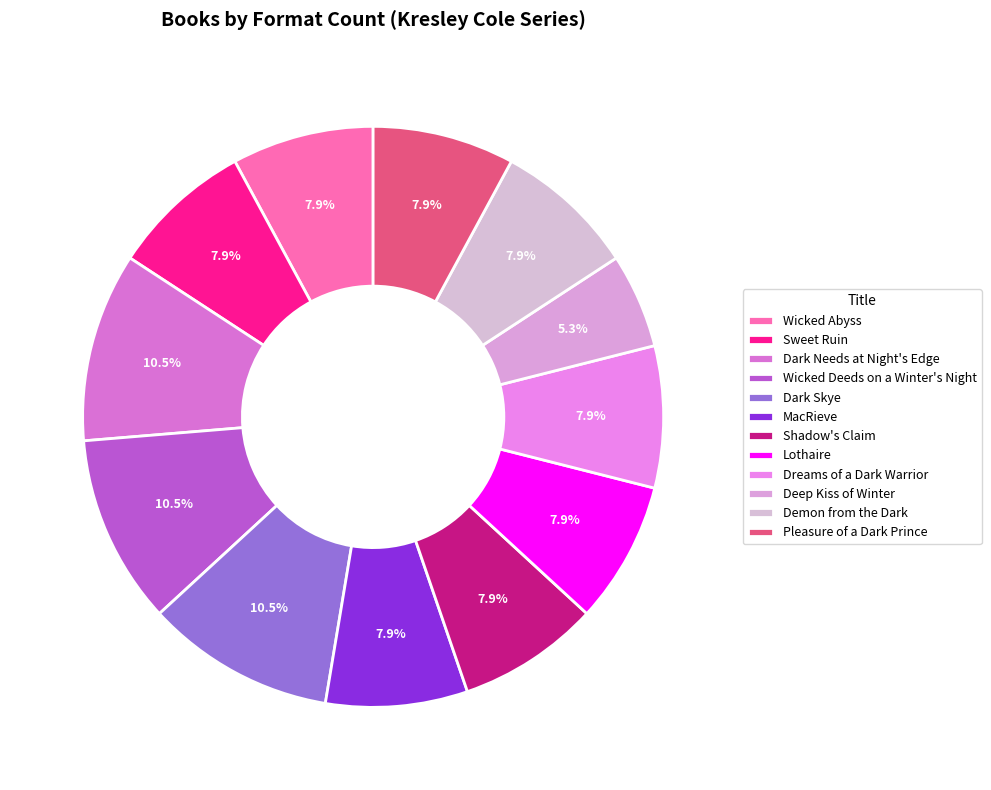

How many segments does this pie chart have?

12